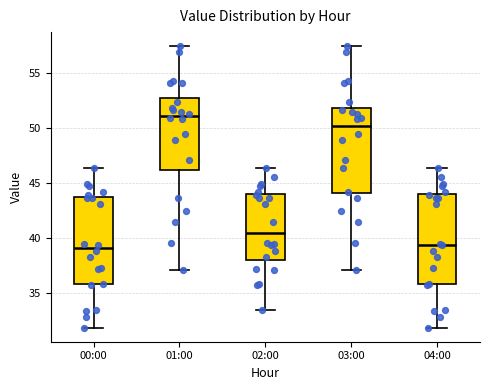

Reading left to right, read every box against the y-axis: the position of its median line, the range the box covers, and the ends of its whiskers. The values are not printed on the chart, so give them approximately, as read against the axis.

00:00: median 39.0, box 36.0 to 43.5, whiskers 32.0 to 46.5
01:00: median 51.0, box 46.0 to 52.5, whiskers 37.0 to 57.5
02:00: median 40.5, box 38.0 to 44.0, whiskers 33.5 to 46.5
03:00: median 50.0, box 44.0 to 52.0, whiskers 37.0 to 57.5
04:00: median 39.5, box 36.0 to 44.0, whiskers 32.0 to 46.5